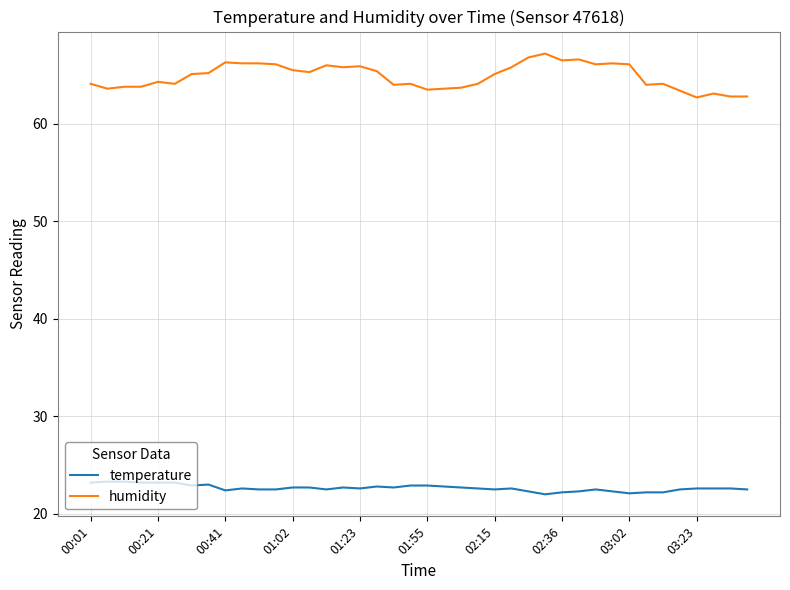

Which series has the largest total across all categories?

humidity